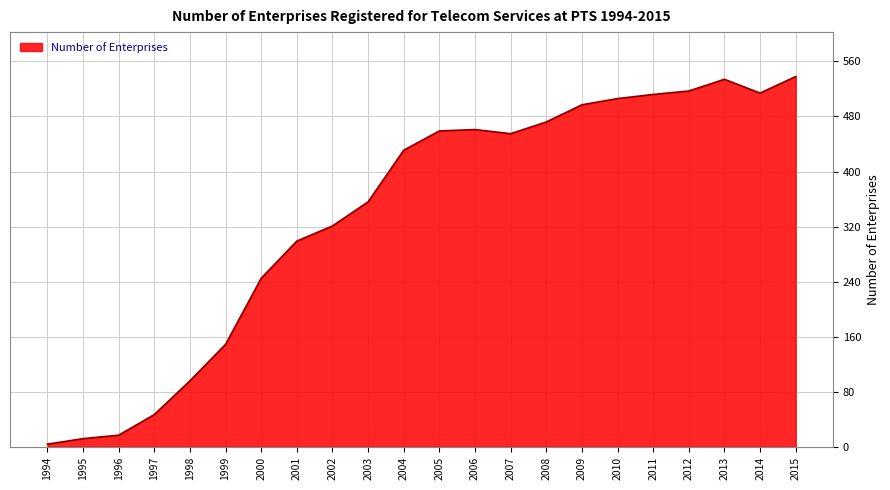

What is the difference between the values at 1999 and 2001?

150